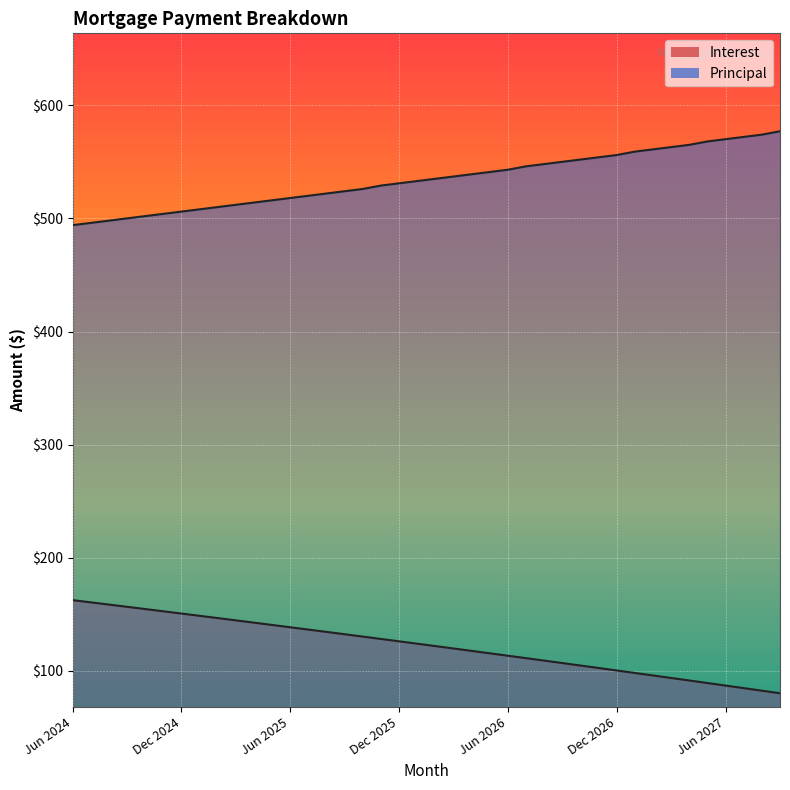

How many distinct data groups are displayed?

2